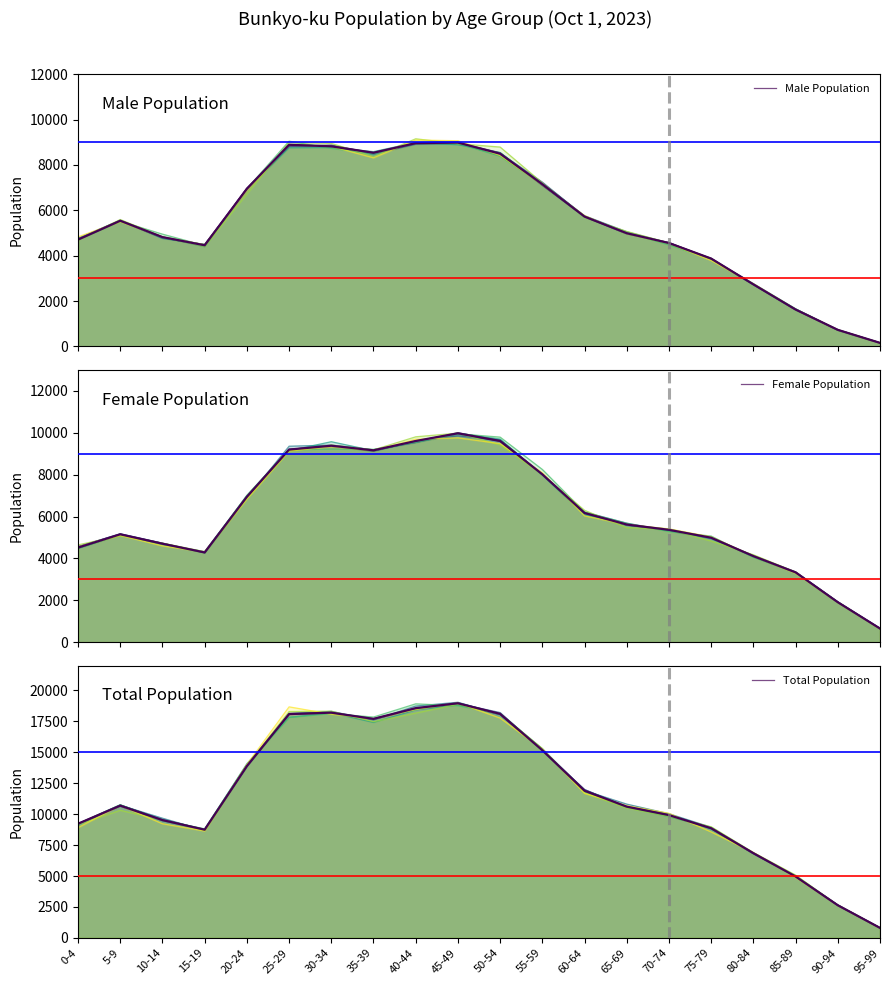

True or false: Total Population and Male Population intersect in this chart.

False